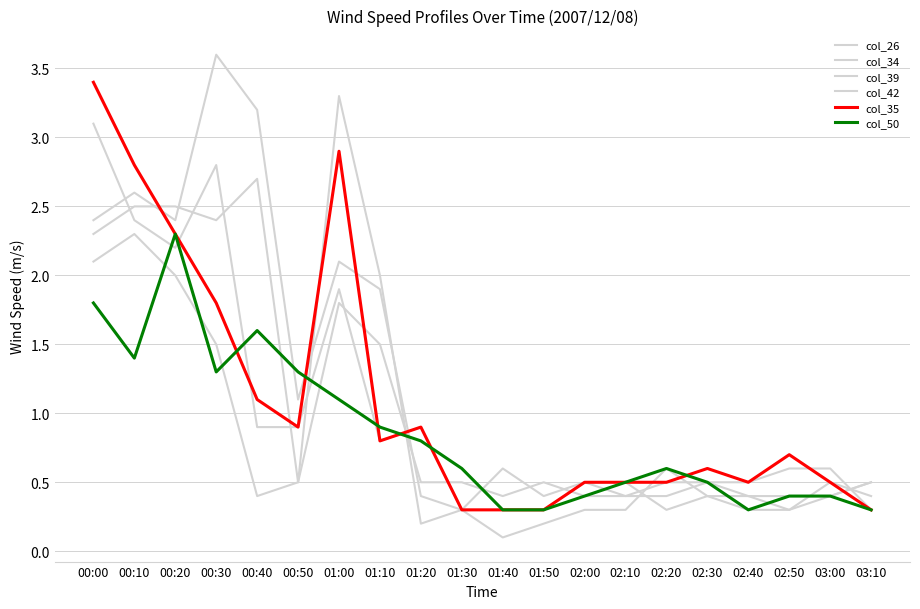

Count the number of data series in this chart.

6